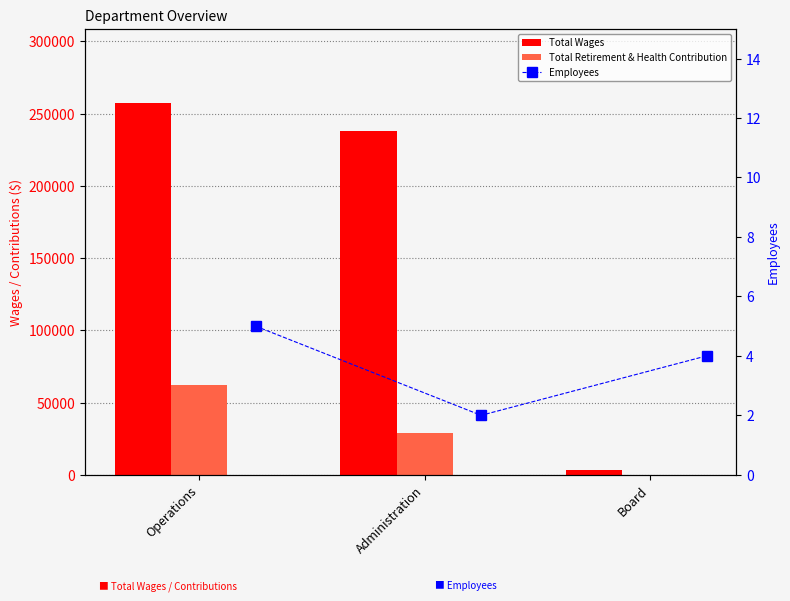

Reading left to right, extract all data points from this chart.

Total Wages: 257183	237699	3100
Total Retirement & Health Contribution: 61906	29166	0
Employees: 5	2	4